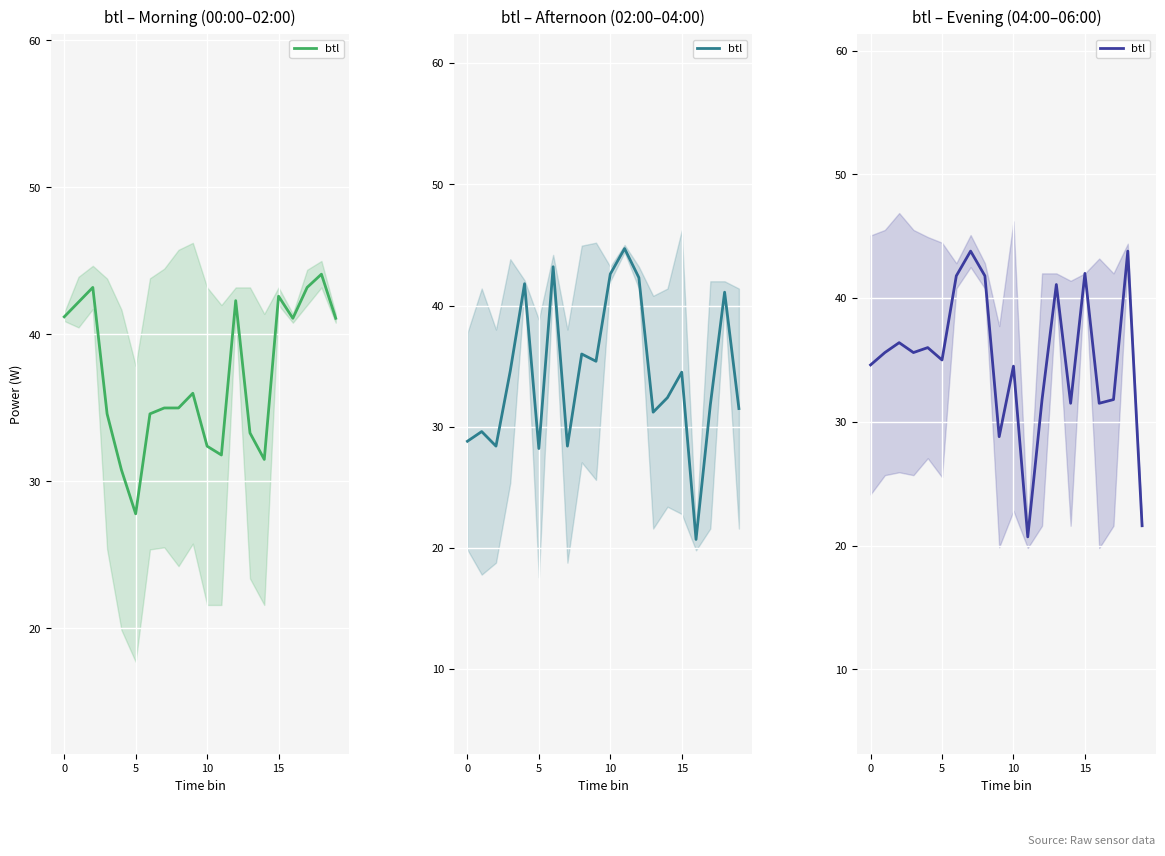

True or false: there are more than 1 points higher than both neighbors.

True